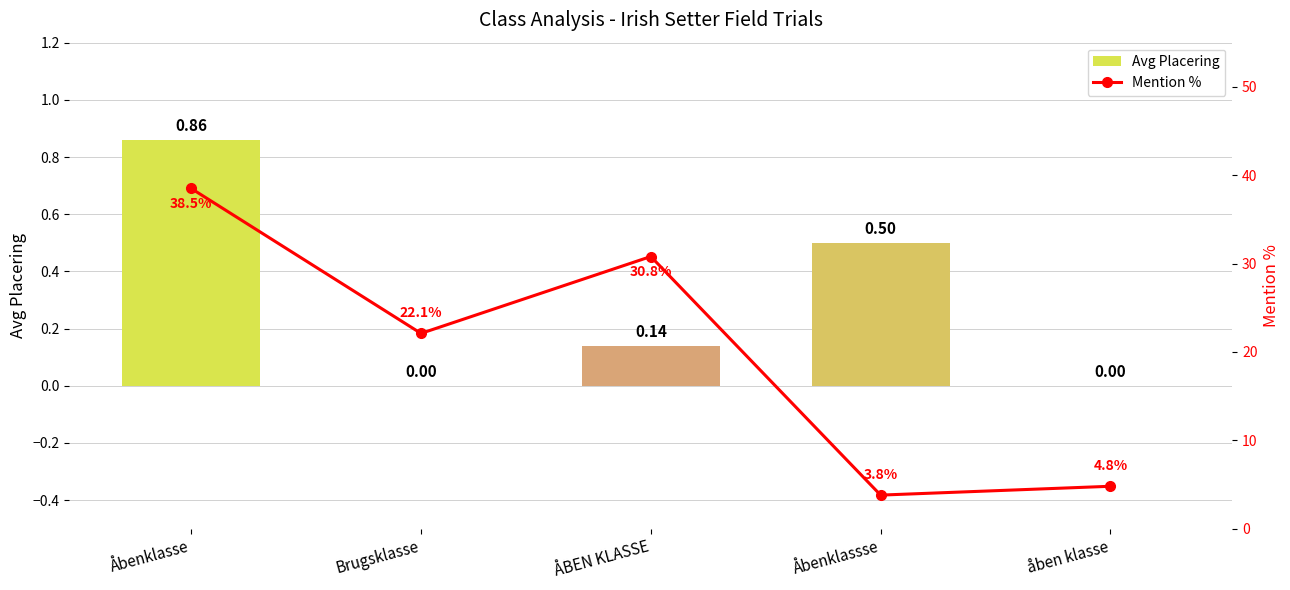

How many groups of bars are there?

5